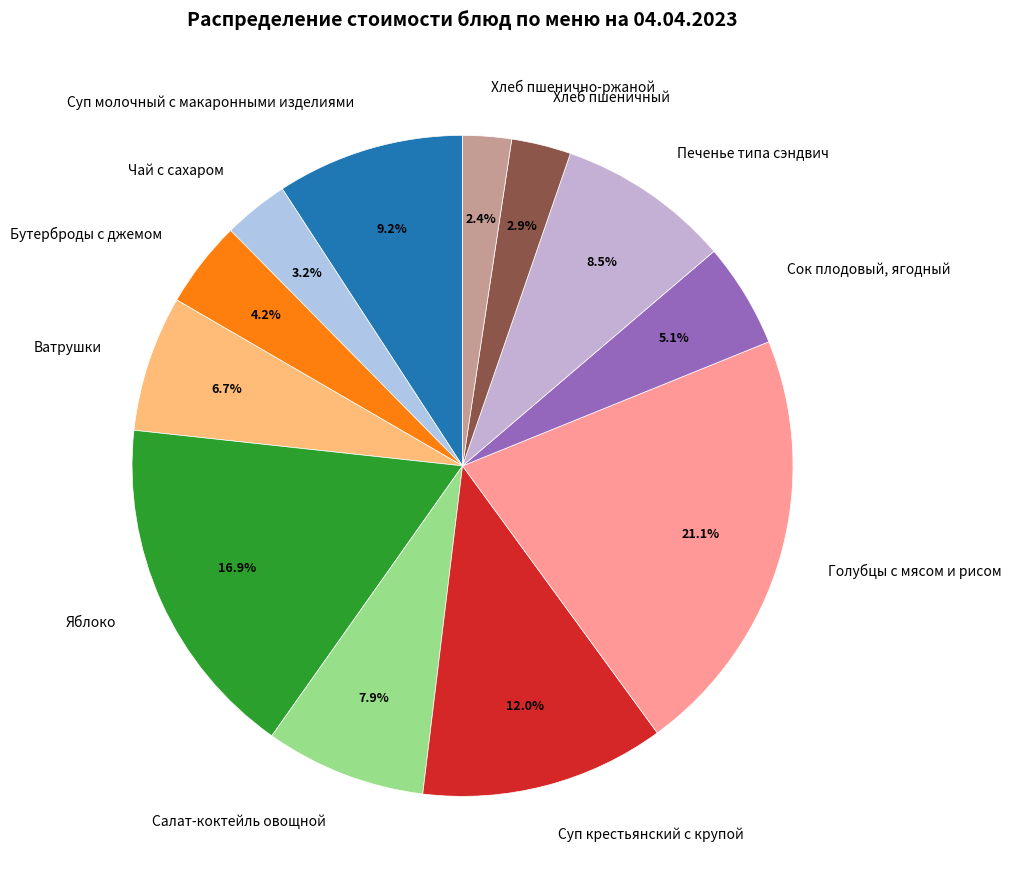

Which slice is the largest?

Голубцы с мясом и рисом